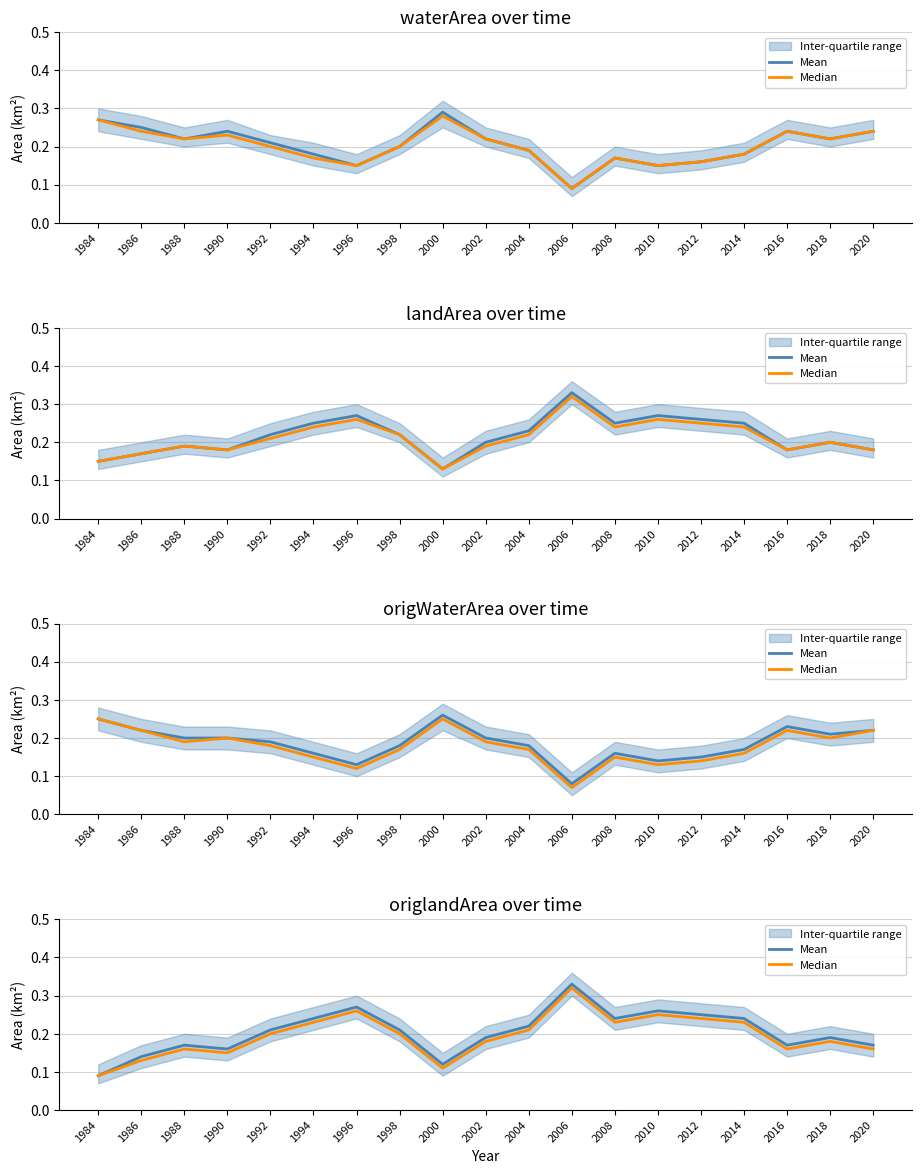

In Median, how many points are lower than both neighbors (excluding endpoints)?

4